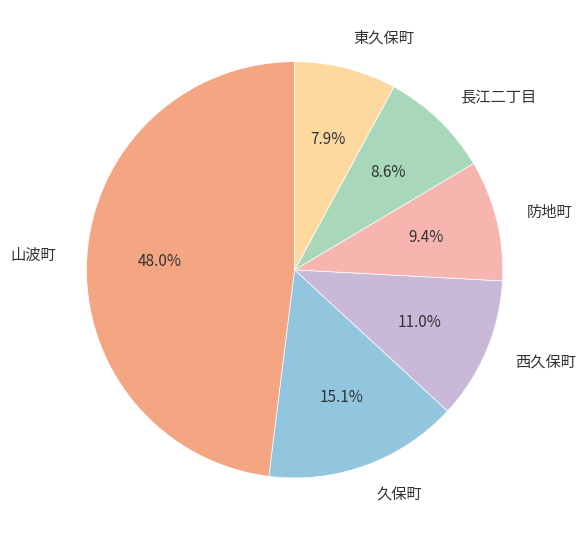

What is the ratio of the value at 防地町 to the value at 西久保町?

0.9